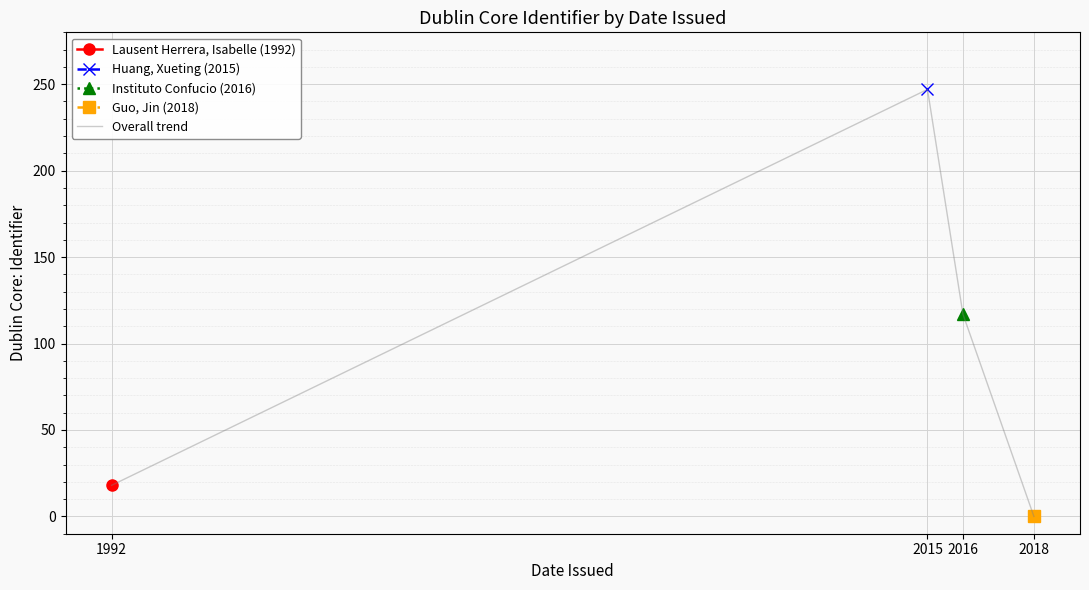

Is it true that the value at 2015 is 247?

True